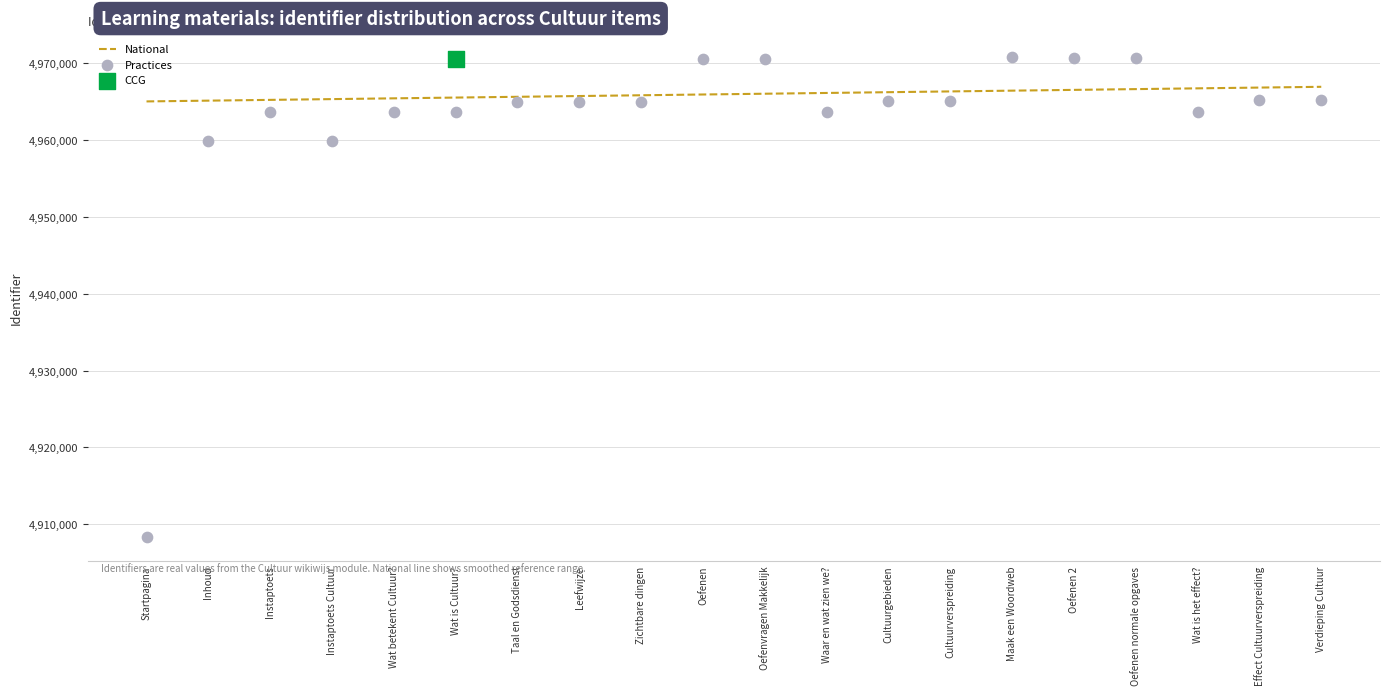

Is the value of National at Maak een Woordweb greater than the value of Practices at Wat is het effect??

Yes